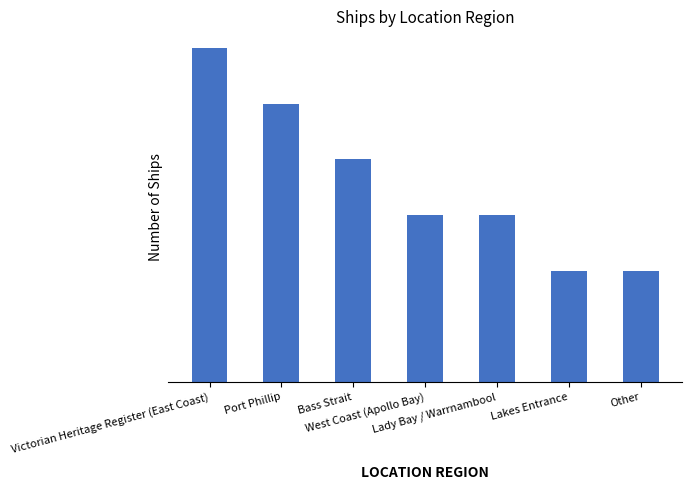

What is the sum of the values at Victorian Heritage Register (East Coast) and Other?

8